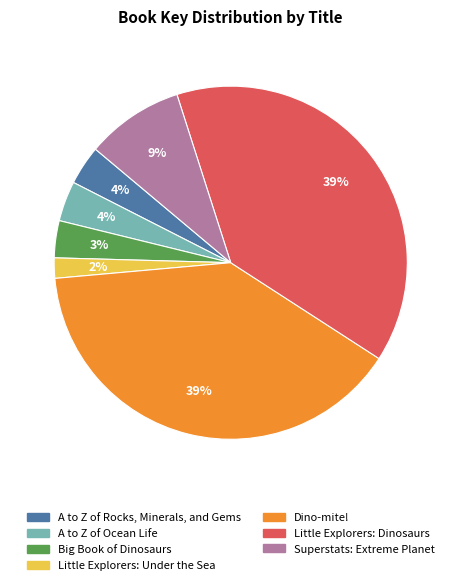

What is the ratio of the value at A to Z of Ocean Life to the value at A to Z of Rocks, Minerals, and Gems?

1.0